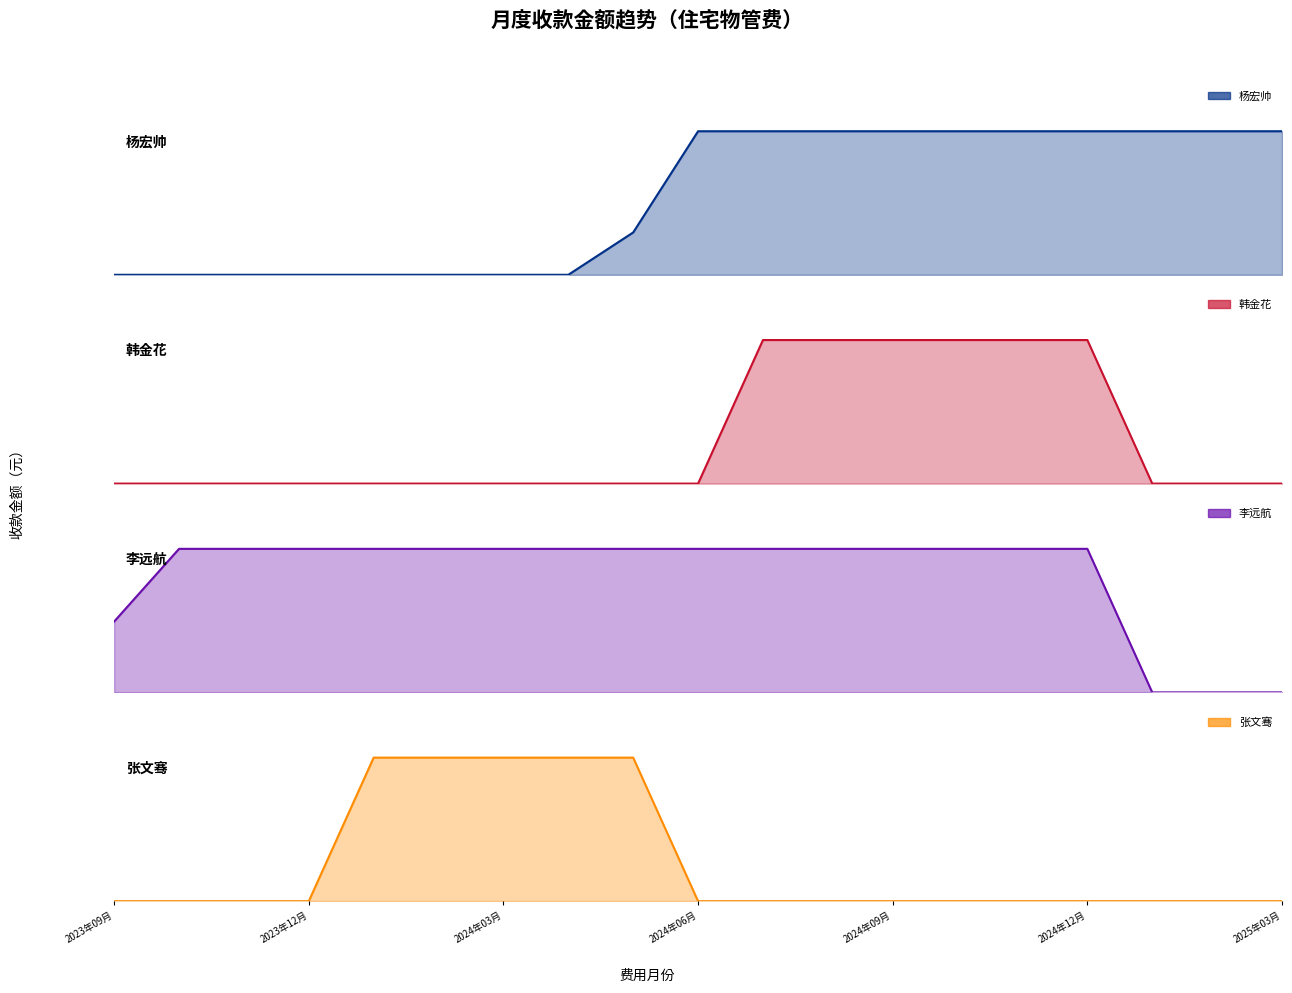

The 韩金花 series shows 291.5 at 10. True or false?

False